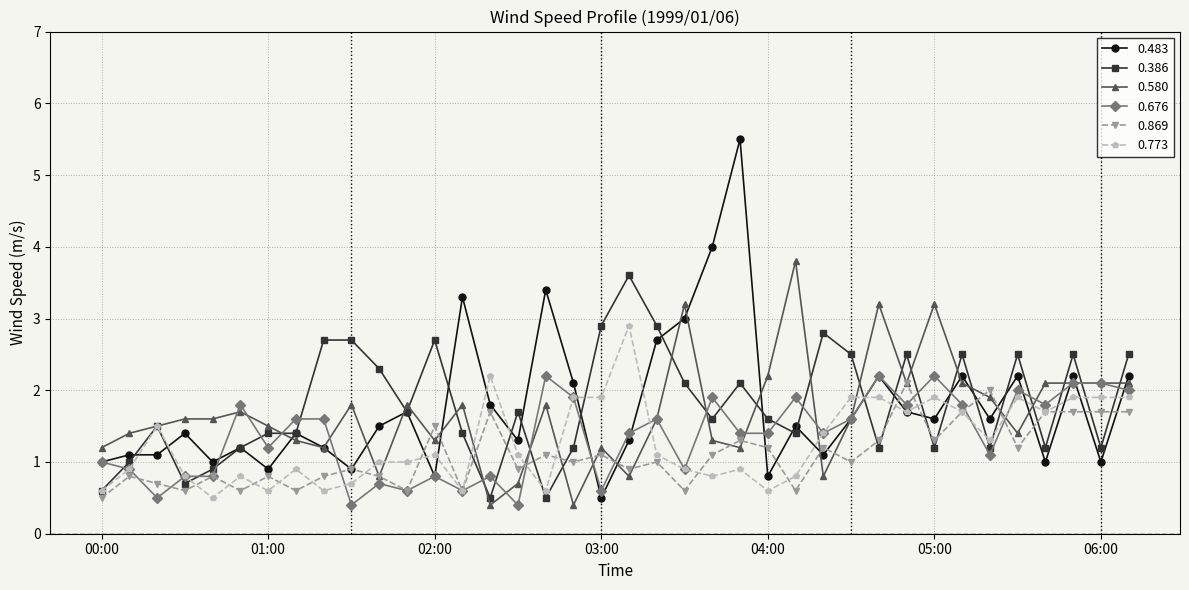

Which series has the widest spread of values?

0.483